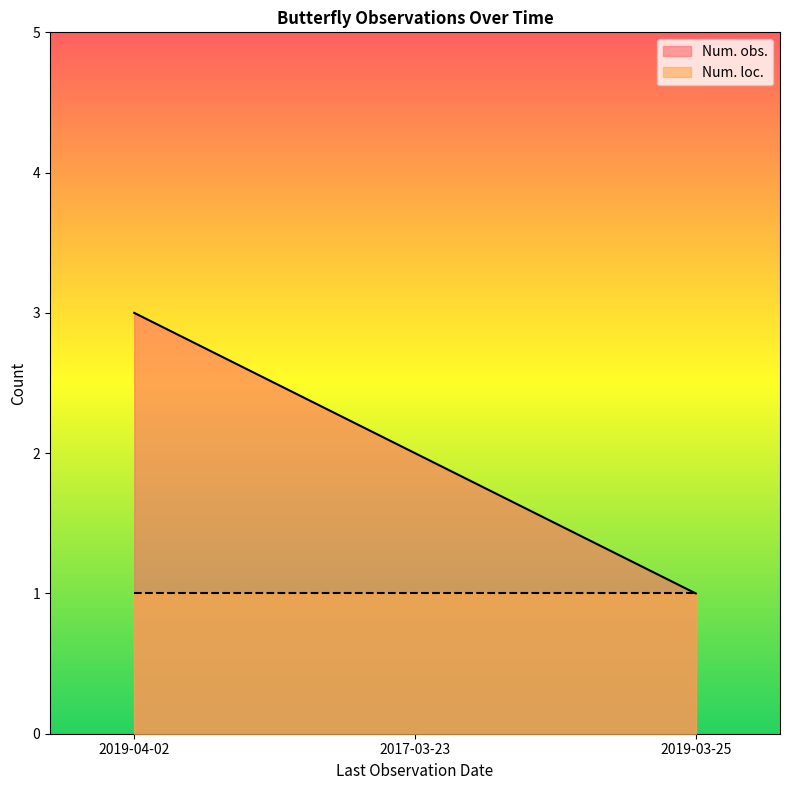

Which series has the largest total across all categories?

Num. obs.